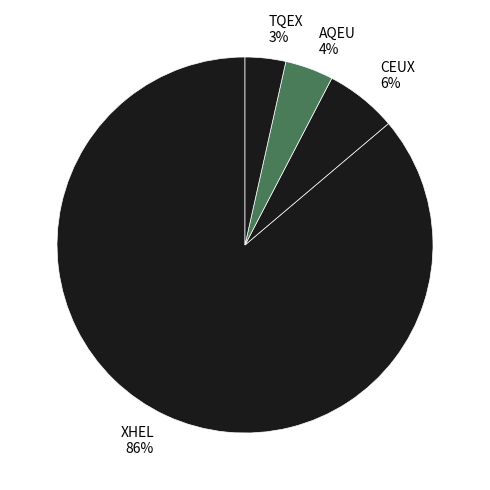

Count the number of slices in the pie.

4